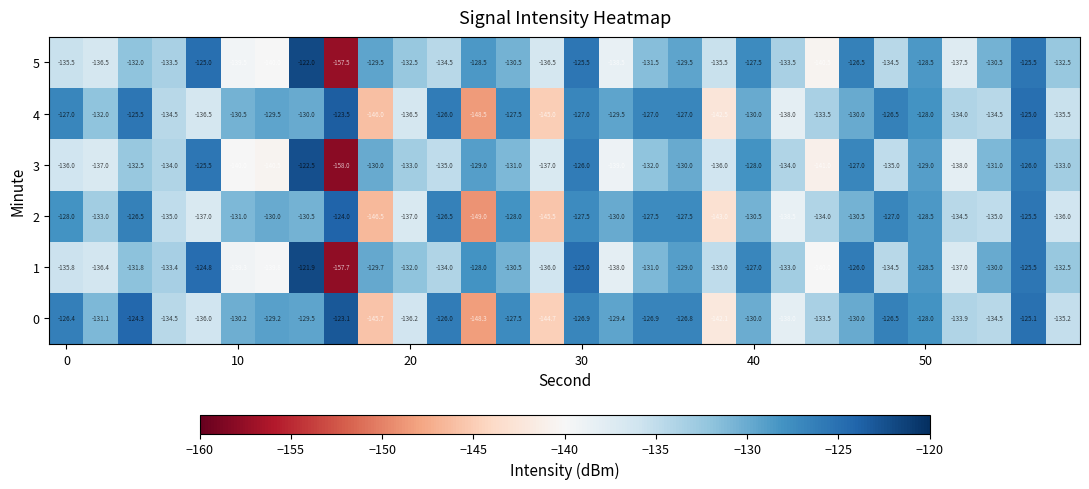

What is the minimum value for 1?

-157.7